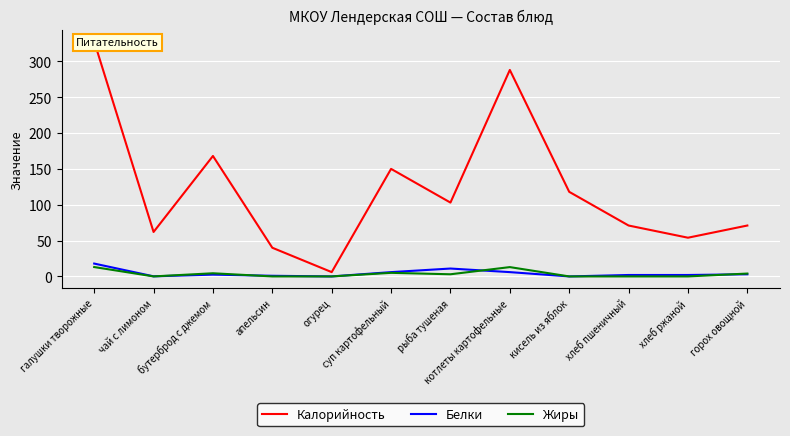

True or false: Жиры has a value of 5.0 at суп картофельный.

True